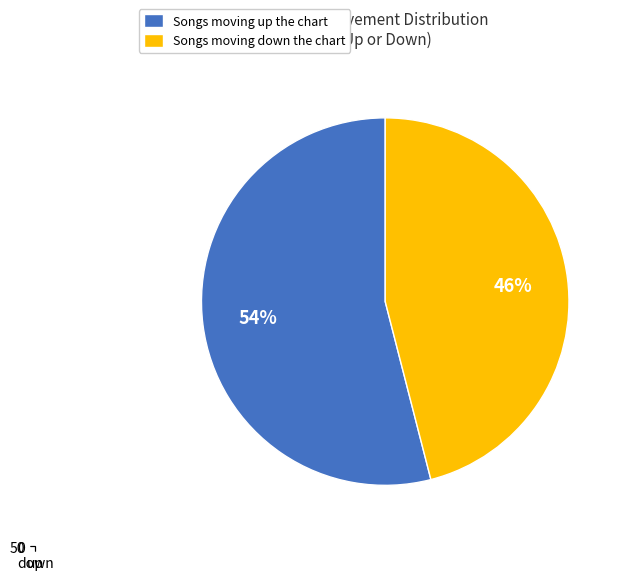

Is up the majority of the pie?

Yes